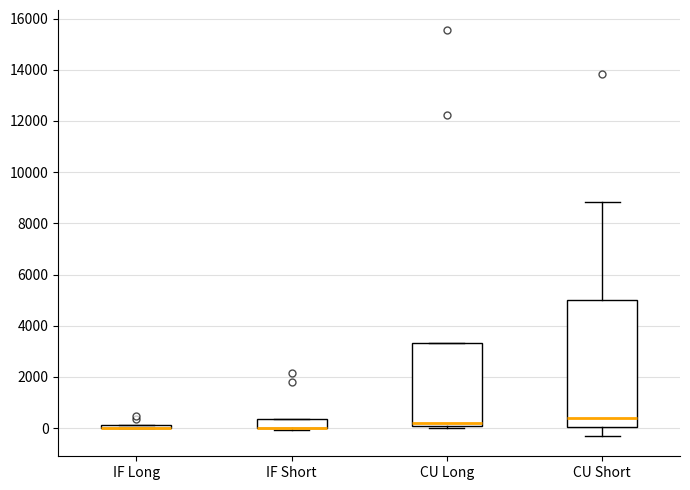

Where is the lower edge of the box for IF Long on the y-axis? The values are not printed on the chart, so give them approximately, as read against the axis.

0